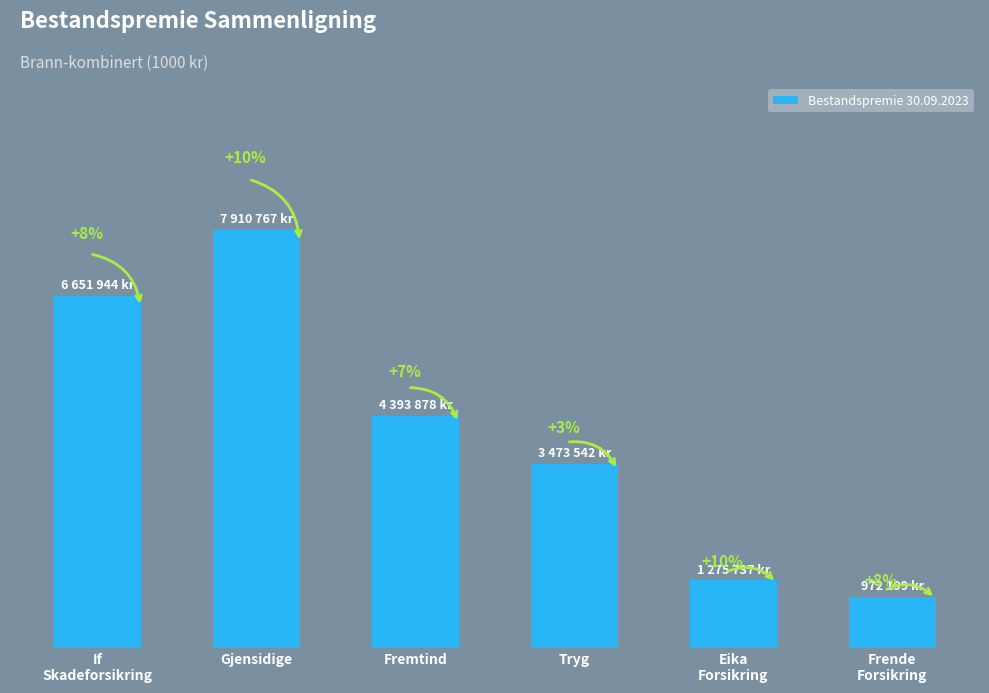

Is it true that the value at Fremtind is 1957669?

False